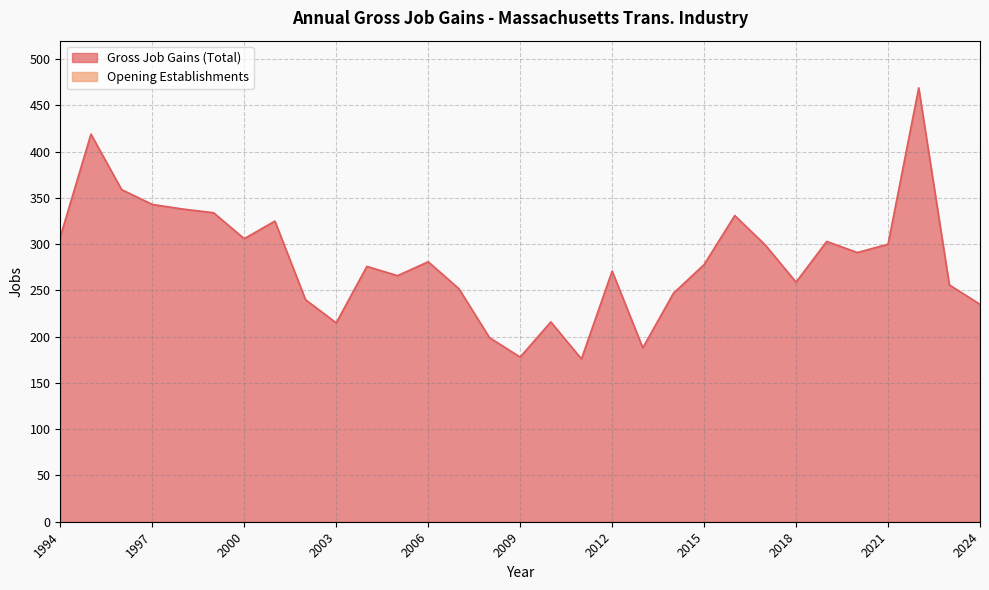

Between 2009 and 2014, which series saw the biggest shift?

Gross Job Gains (Total)